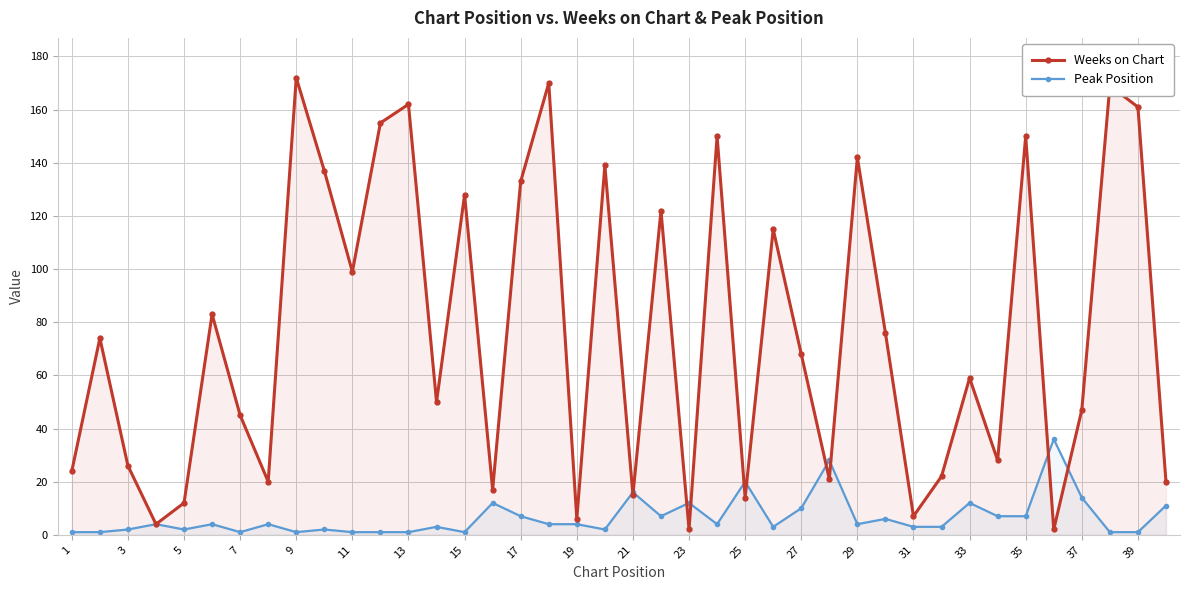

True or false: Peak Position has a value of 2 at 5.

True